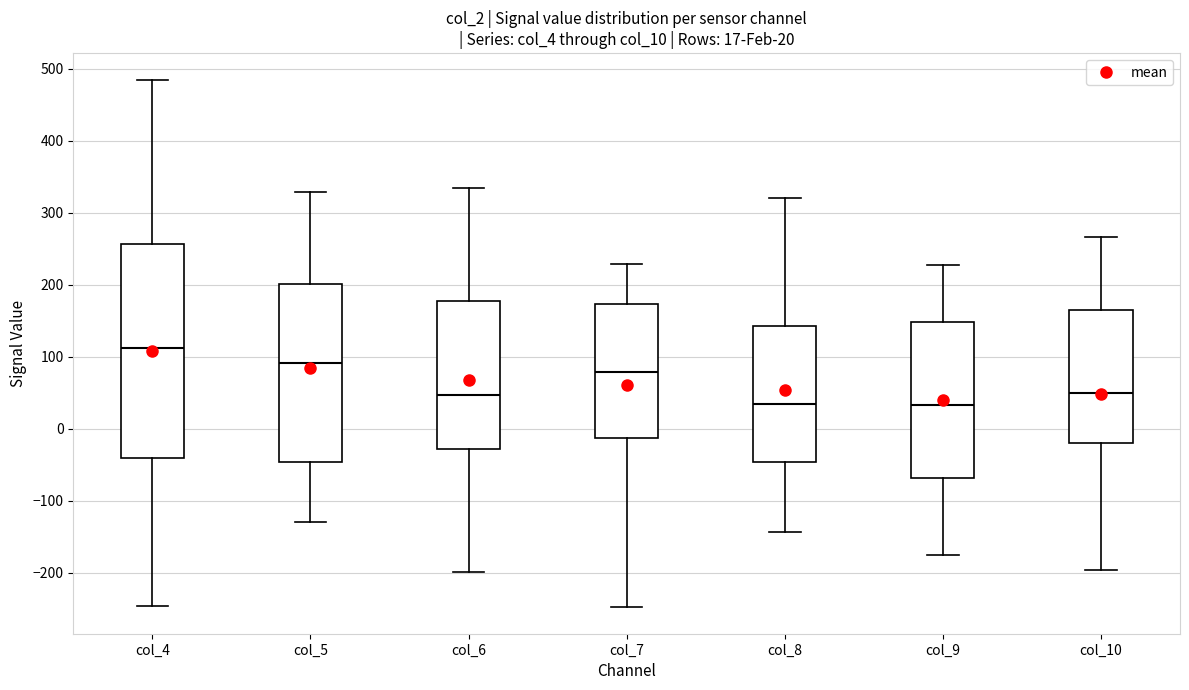

Comparing the boxes themselves (not the whiskers), which one is the tallest?

col_4